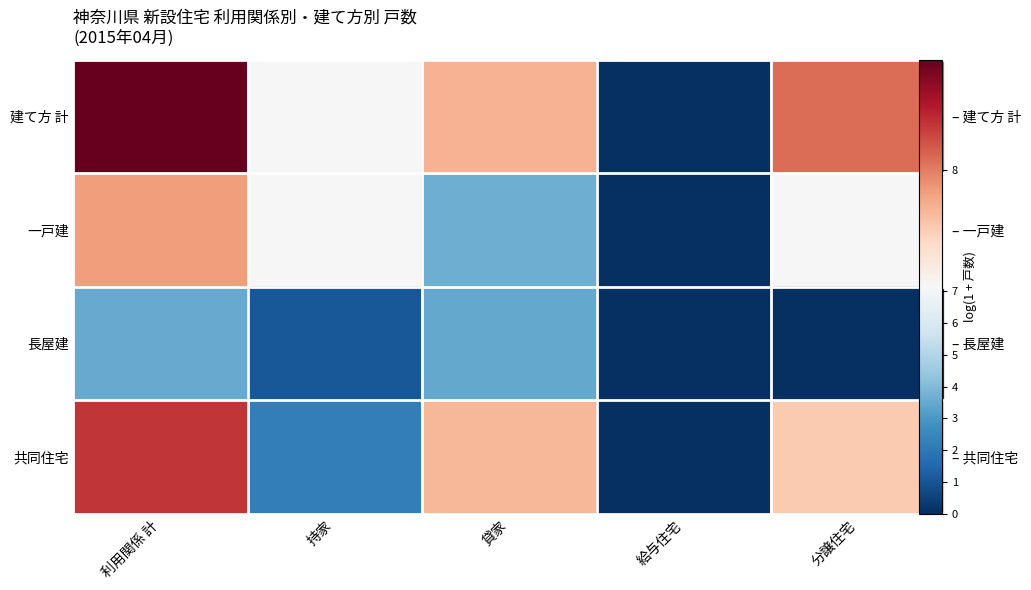

True or false: 長屋建 has a value of 3.5 at 貸家.

True